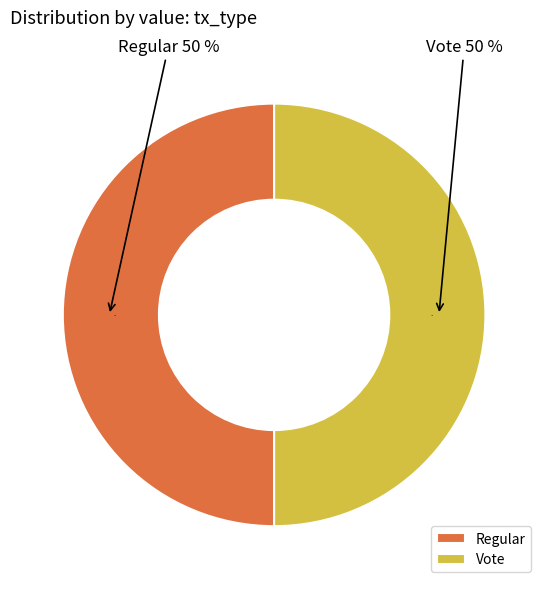

Which slice is the smallest?

Regular